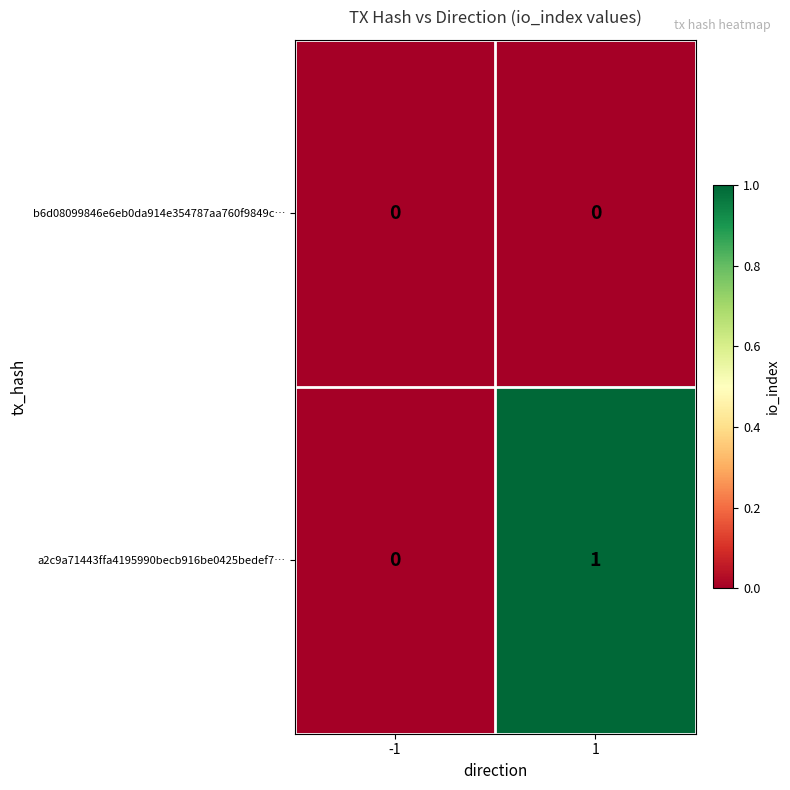

Rank the series by their average value, from lowest to highest.

b6d08099846e6eb0da914e354787aa760f9849c…, a2c9a71443ffa4195990becb916be0425bedef7…